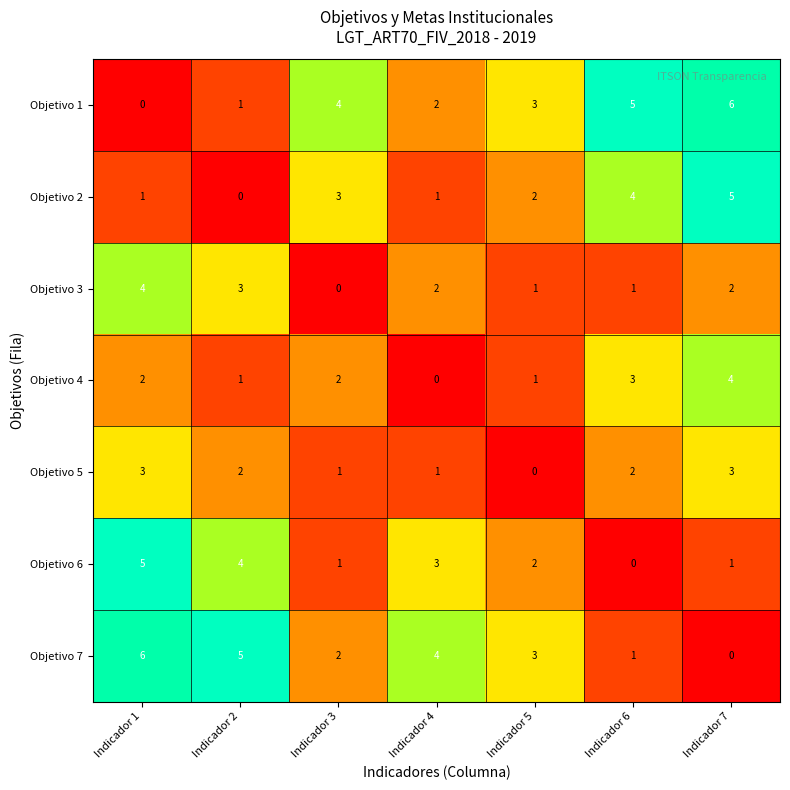

What is the sum of the Objetivo 3 values at Indicador 2 and Indicador 3?

3